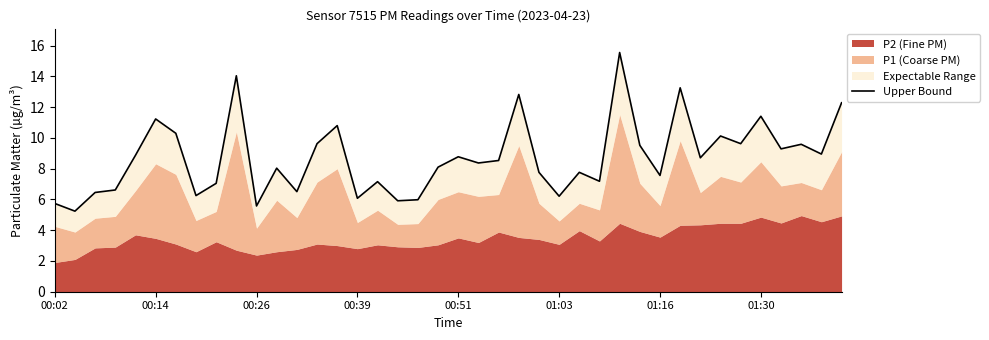

Approximately how many times larger is the value at 33 compared to 17?

1.7